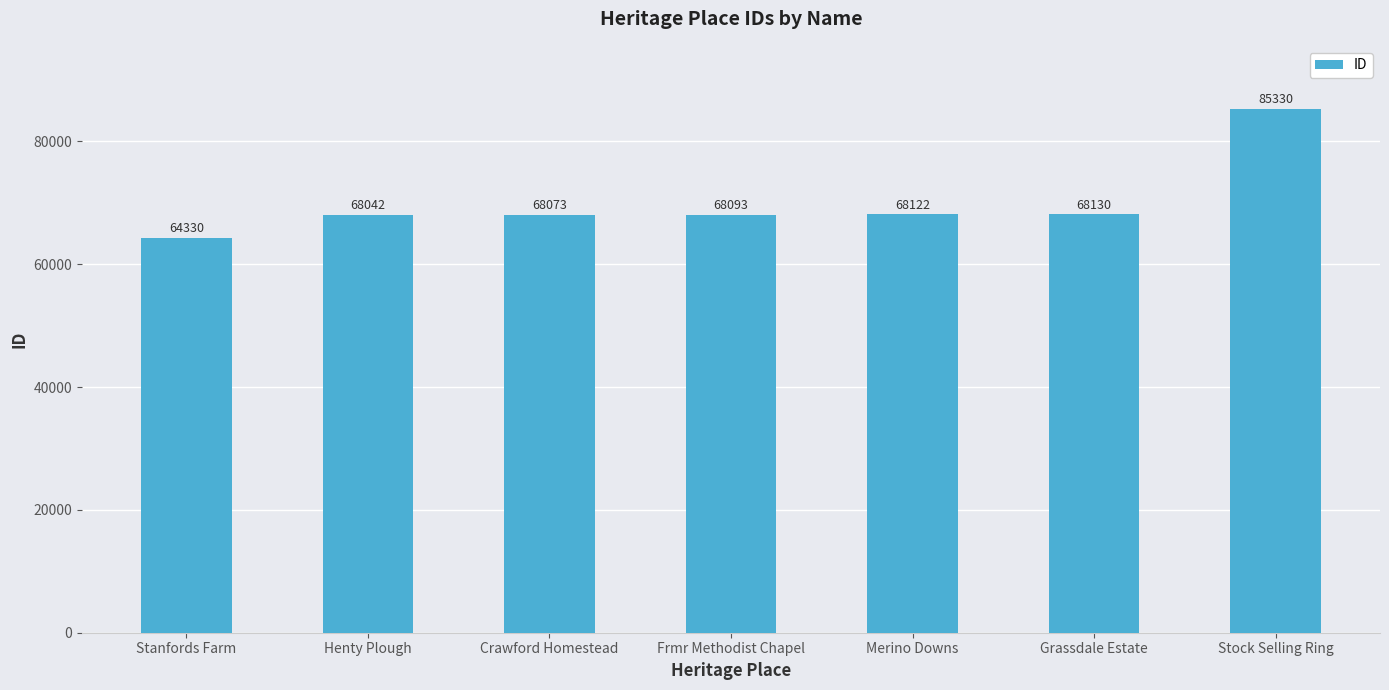

What is the greatest value displayed?

85330